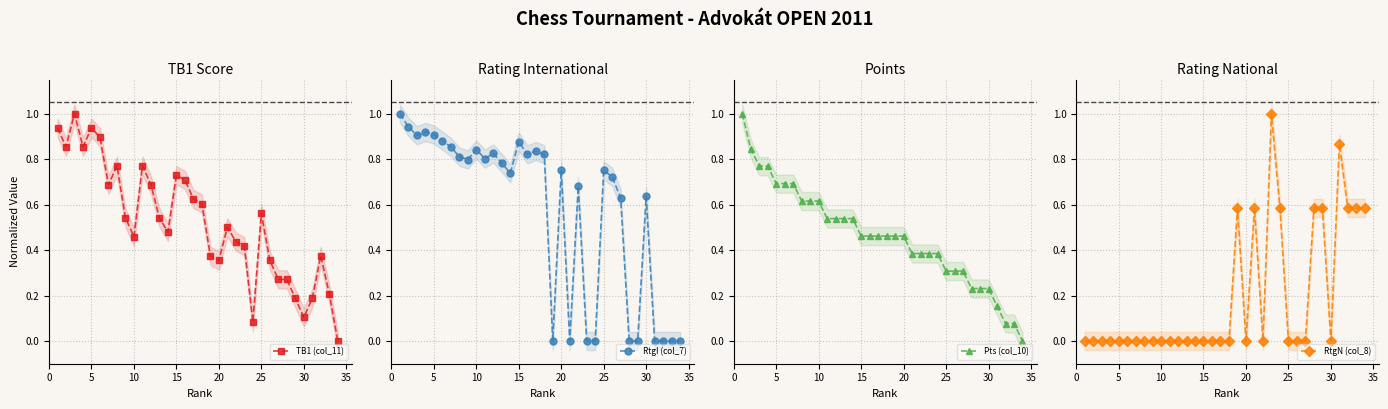

Count the number of categories in the chart.

34